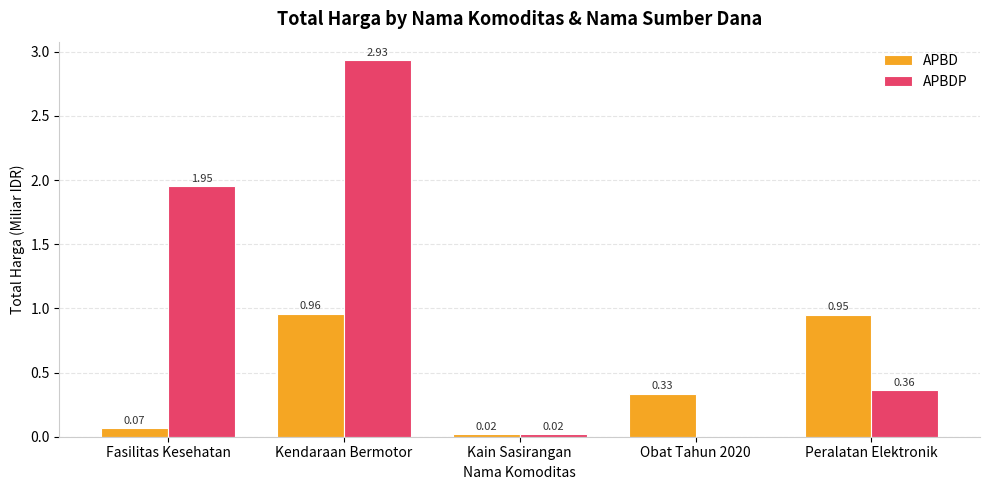

Which series changed the most between Kendaraan Bermotor and Peralatan Elektronik?

APBDP